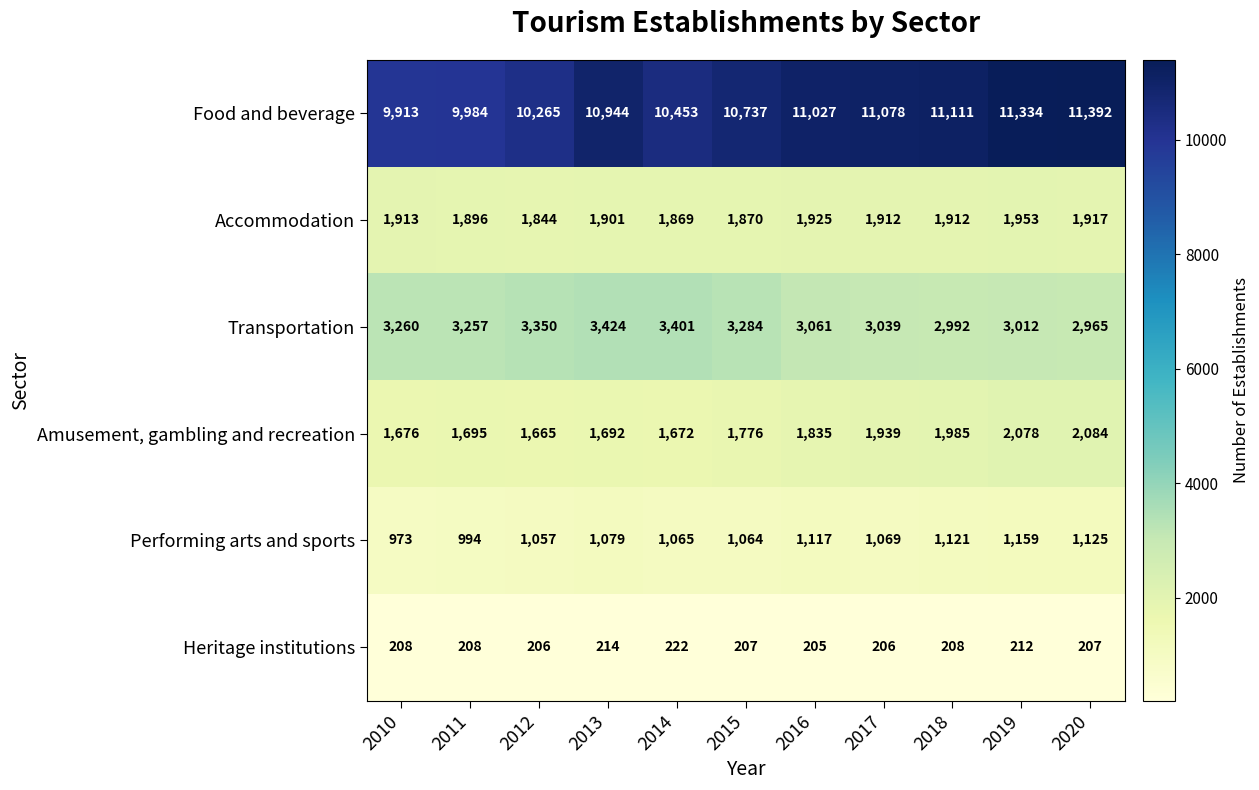

Which label corresponds to the smallest value in the chart?

2016